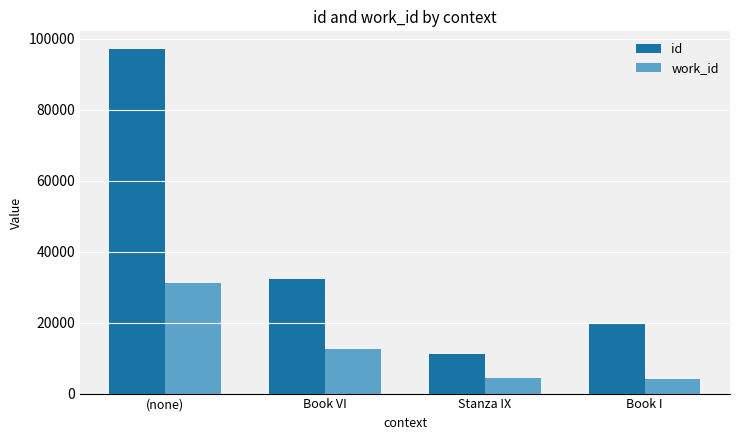

Which series has the largest total across all categories?

id